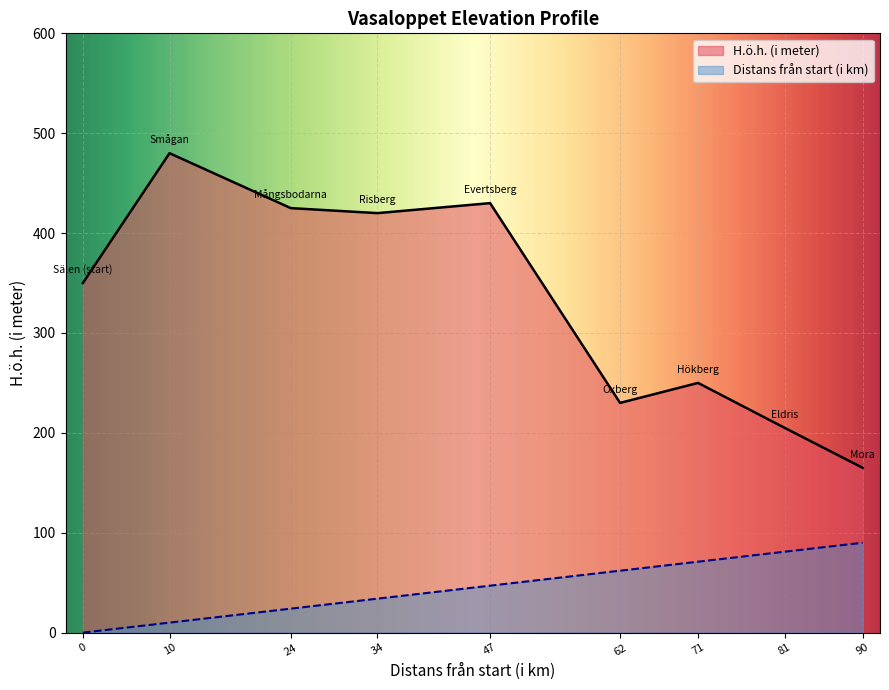

How many values in Distans från start (i km) are above zero?

8